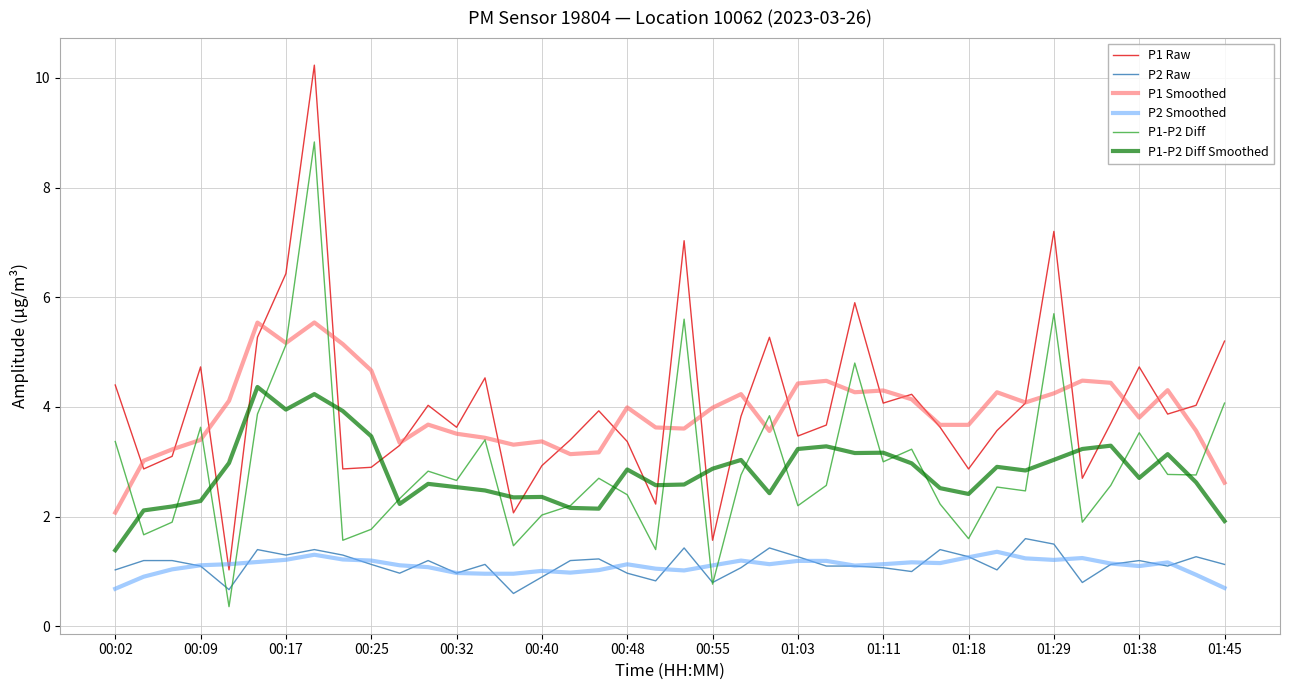

What is the maximum value for P1-P2 Diff Smoothed?

4.4